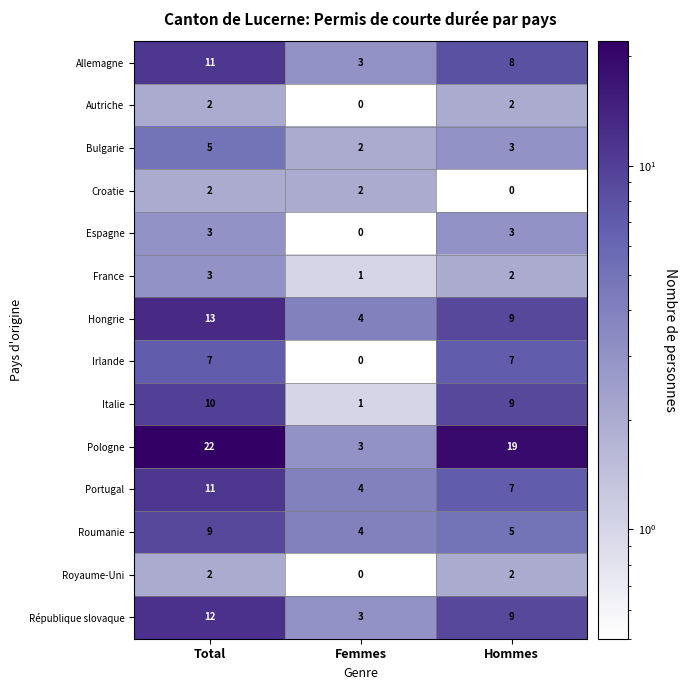

What is the maximum value for Roumanie?

9